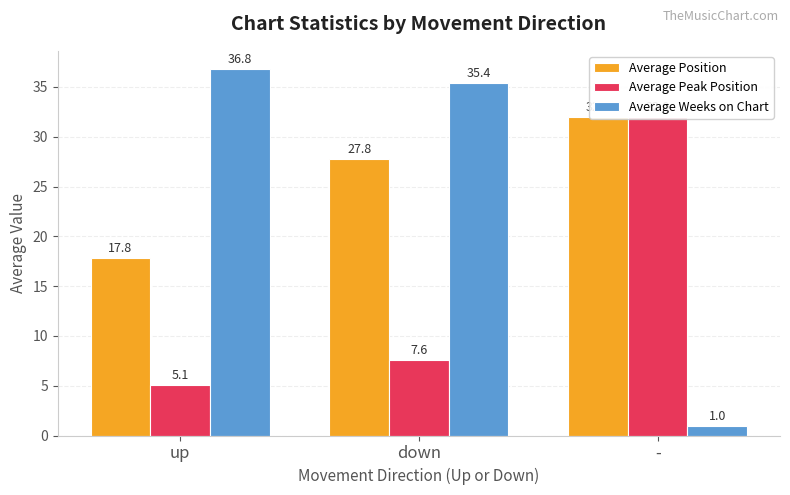

At which category is the sum across all series the highest?

down